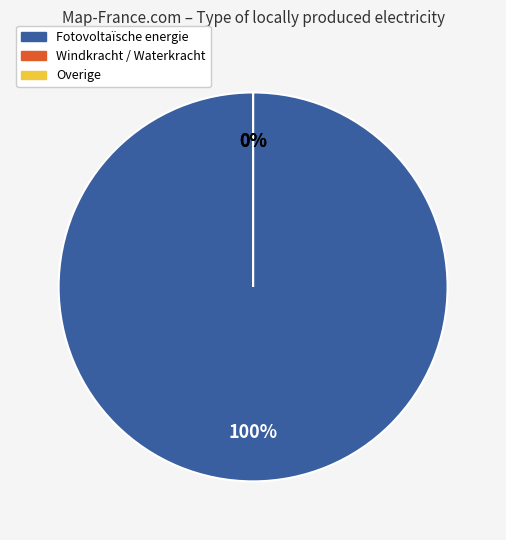

What is the majority slice?

Fotovoltaïsche energie